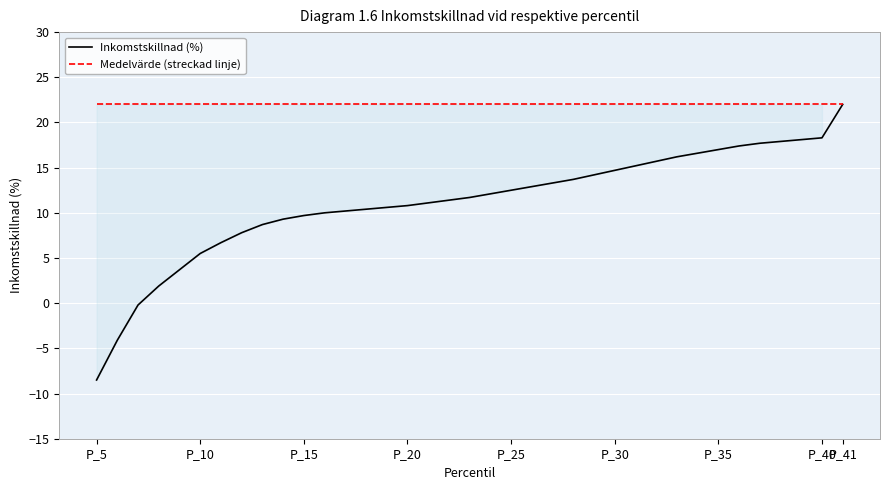

Is it true that Inkomstskillnad (%) equals 18.3 at P_40?

True